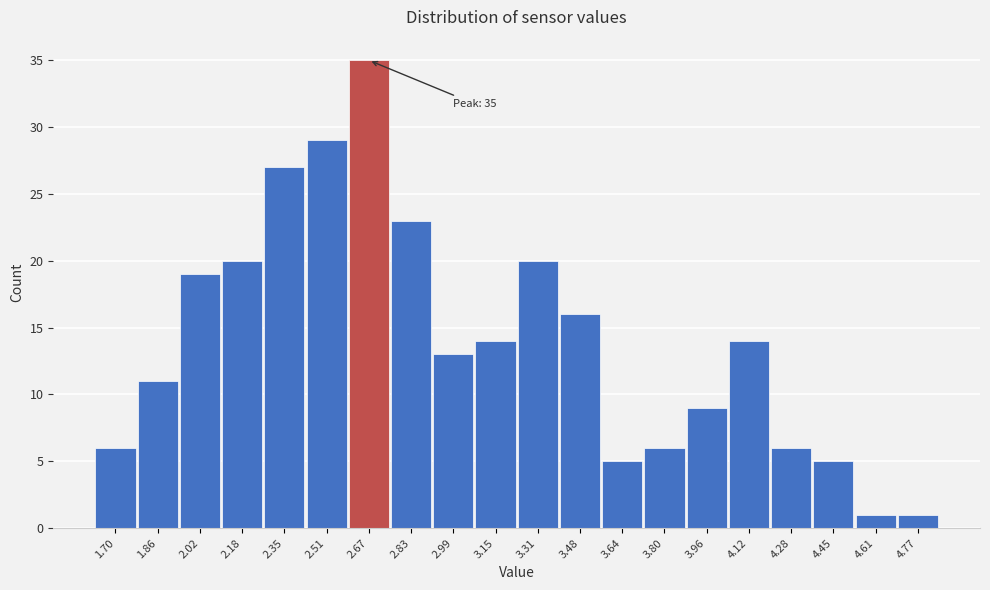

Reading left to right, what are all the values shown in this chart?

6	11	19	20	27	29	35	23	13	14	20	16	5	6	9	14	6	5	1	1